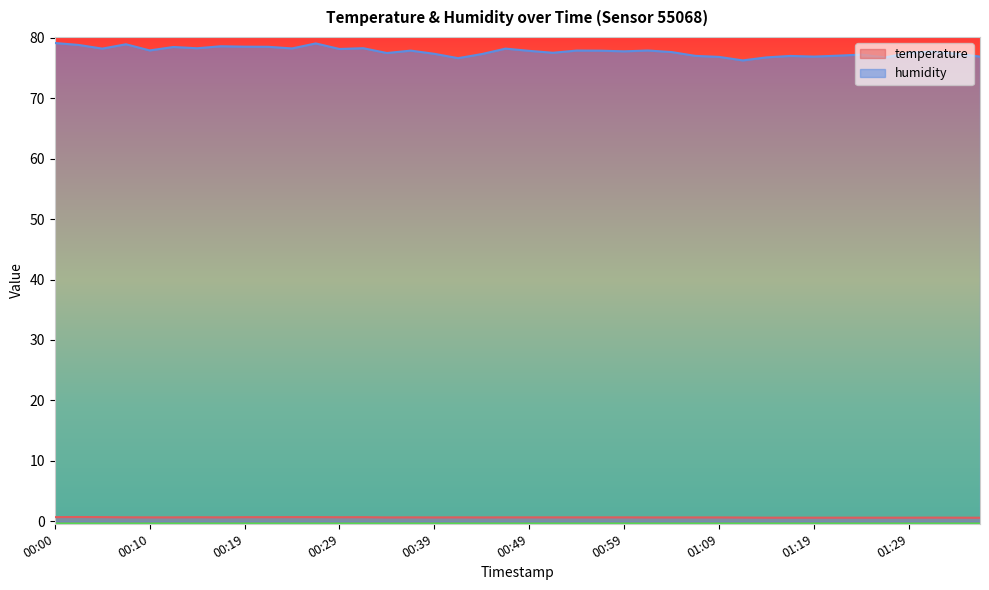

Between 01:26 and 00:07, which is larger?

00:07